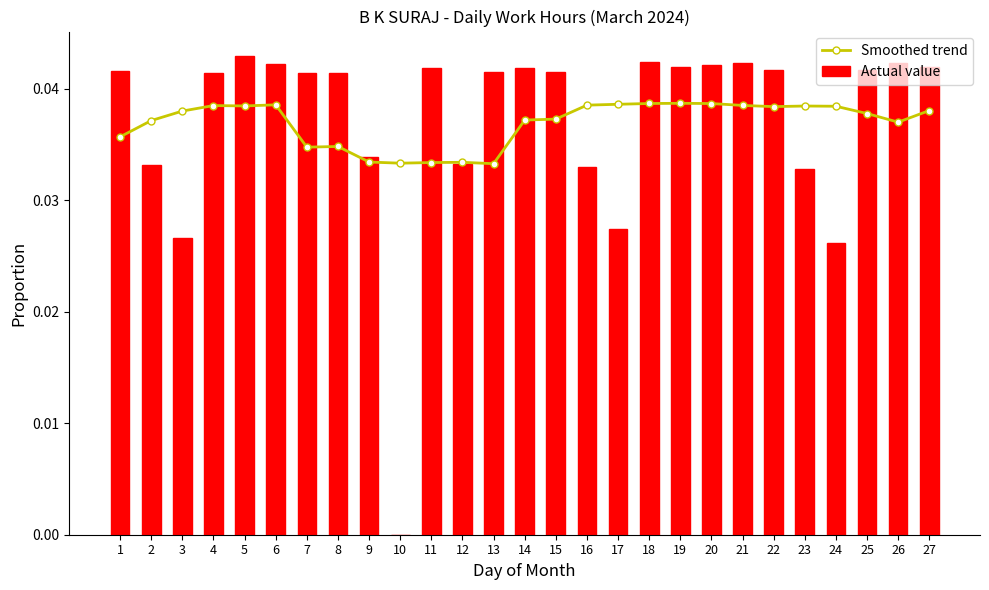

True or false: Actual value has a value of 0.0 at 11.

True